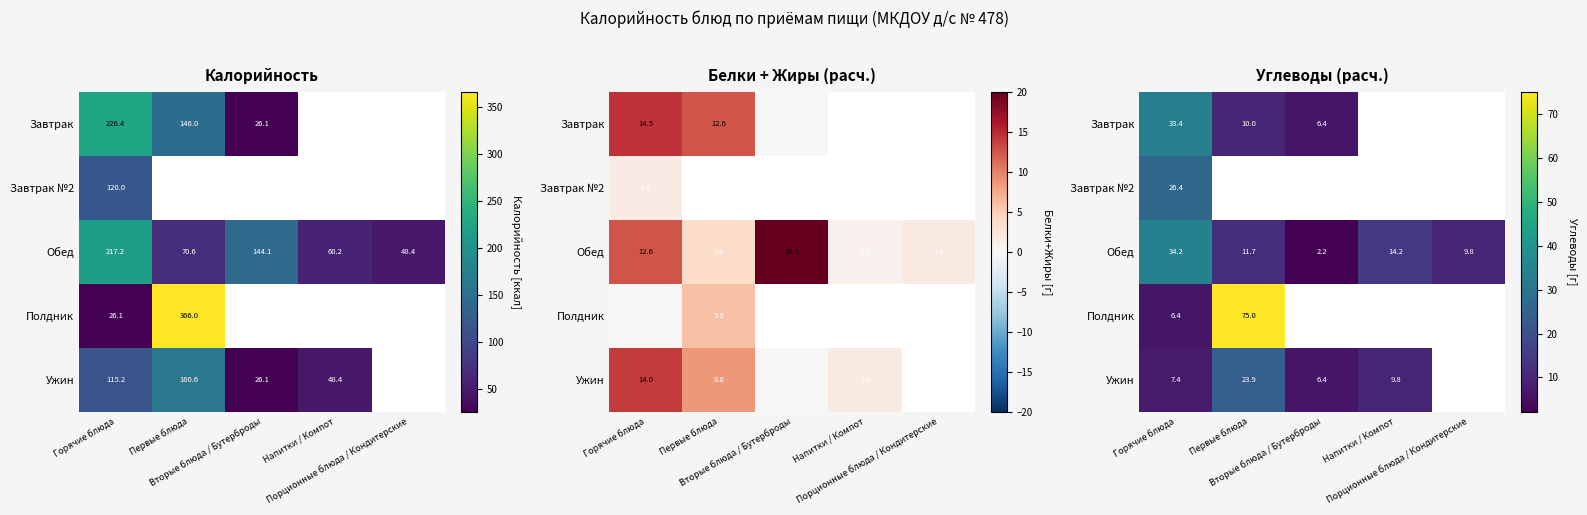

Is it true that Завтрак №2 equals 0.0 at Первые блюда?

True